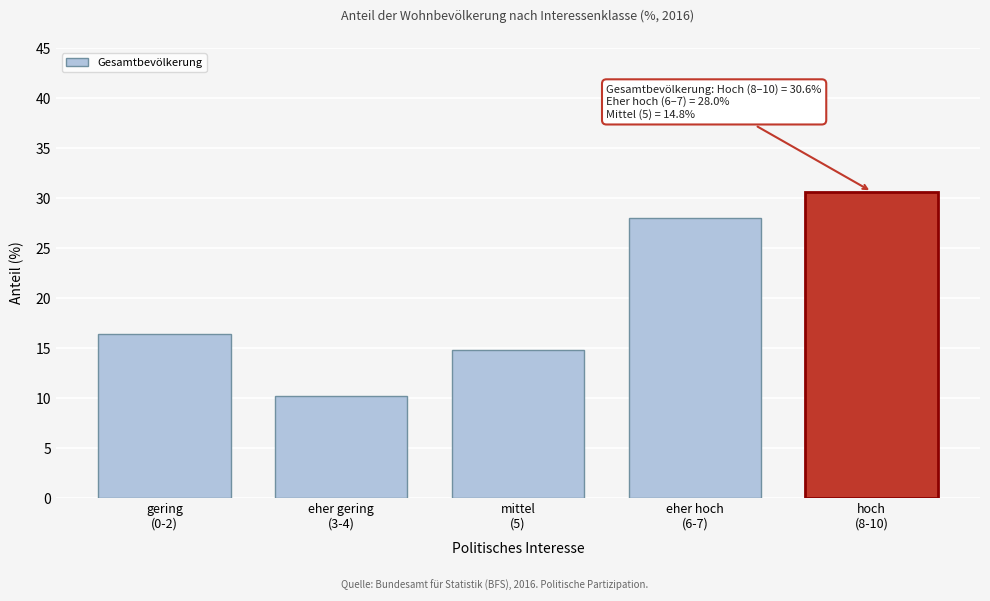

Reading left to right, what are all the values shown in this chart?

16.3	10.2	14.8	28.0	30.6